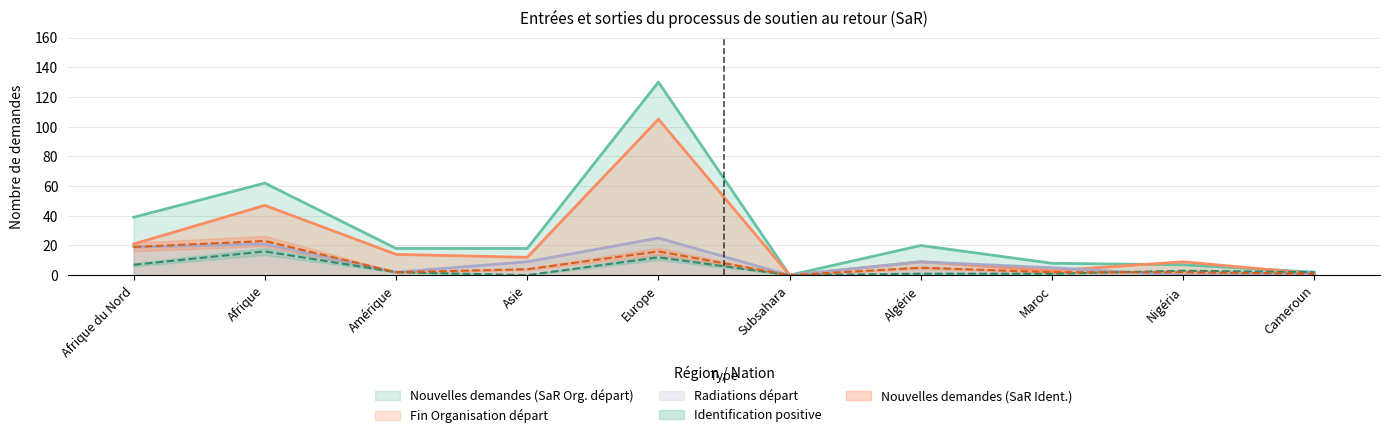

Is it true that Nouvelles demandes (SaR Ident.) equals 7 at Algérie?

False